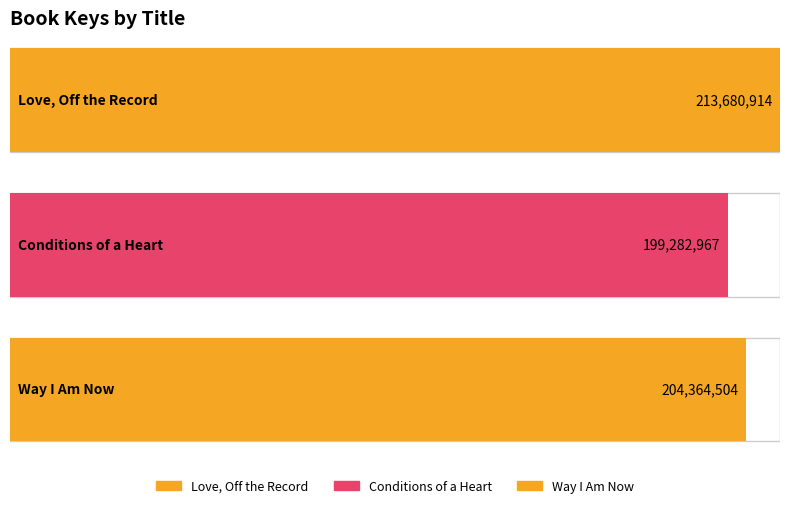

What is the smallest value displayed?

199282967